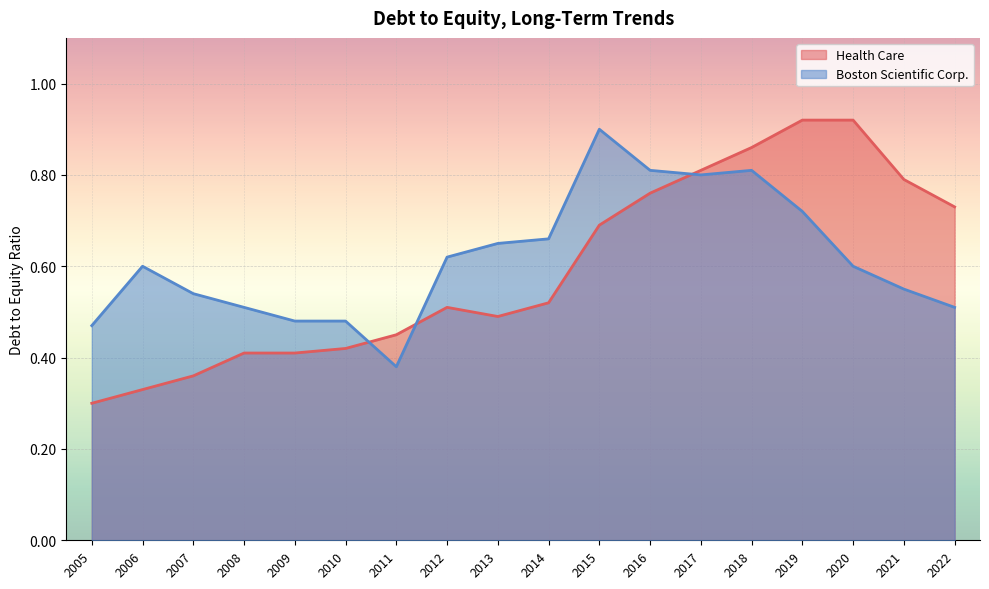

Which category has the lowest value in the Health Care series?

2005